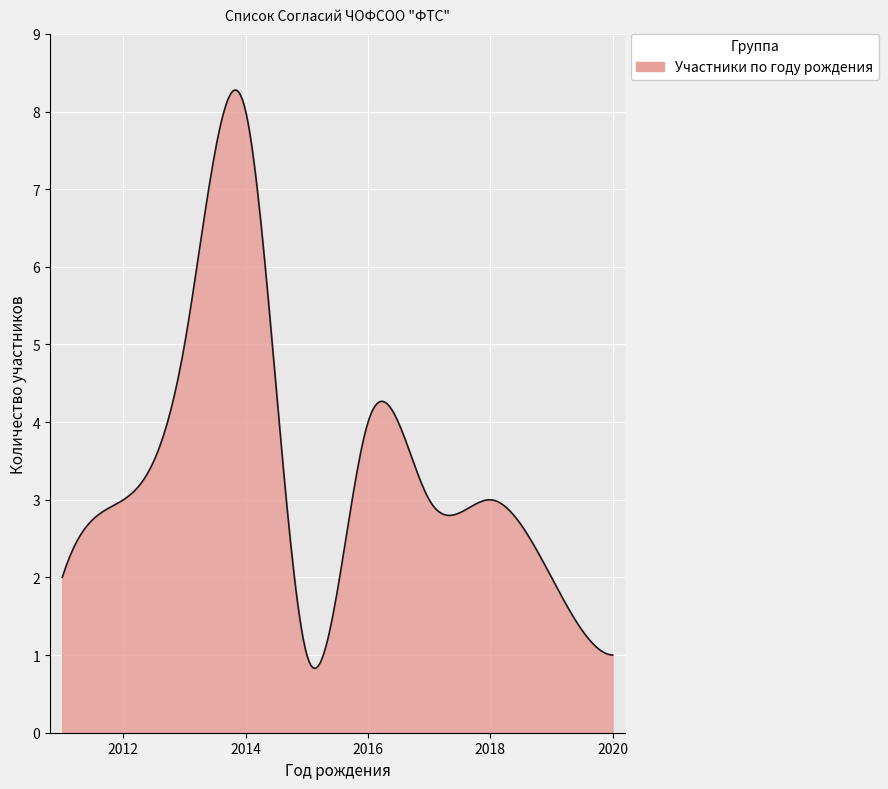

What is the maximum value shown in the chart?

8.3